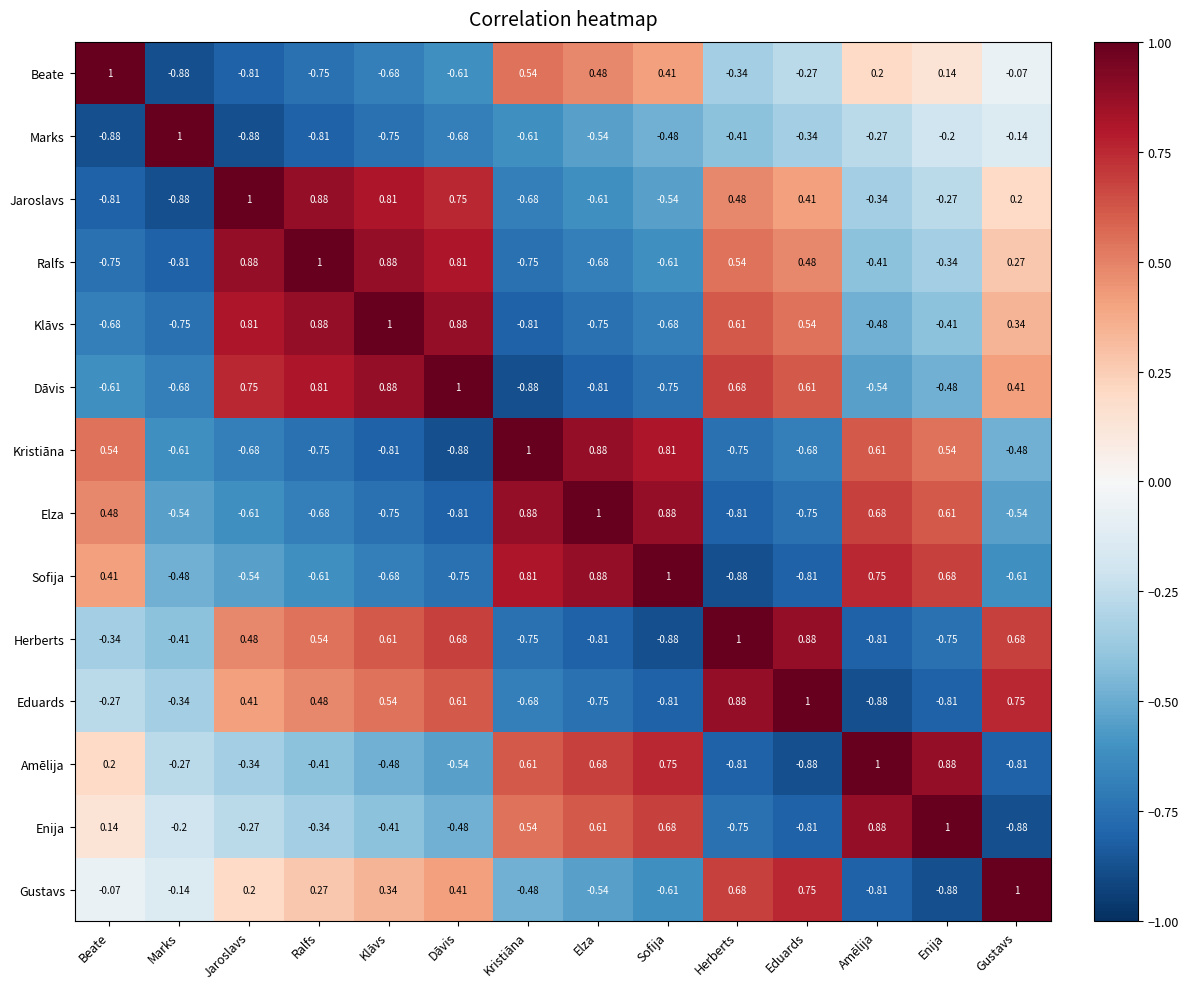

At which category is the sum across all series the highest?

Ralfs